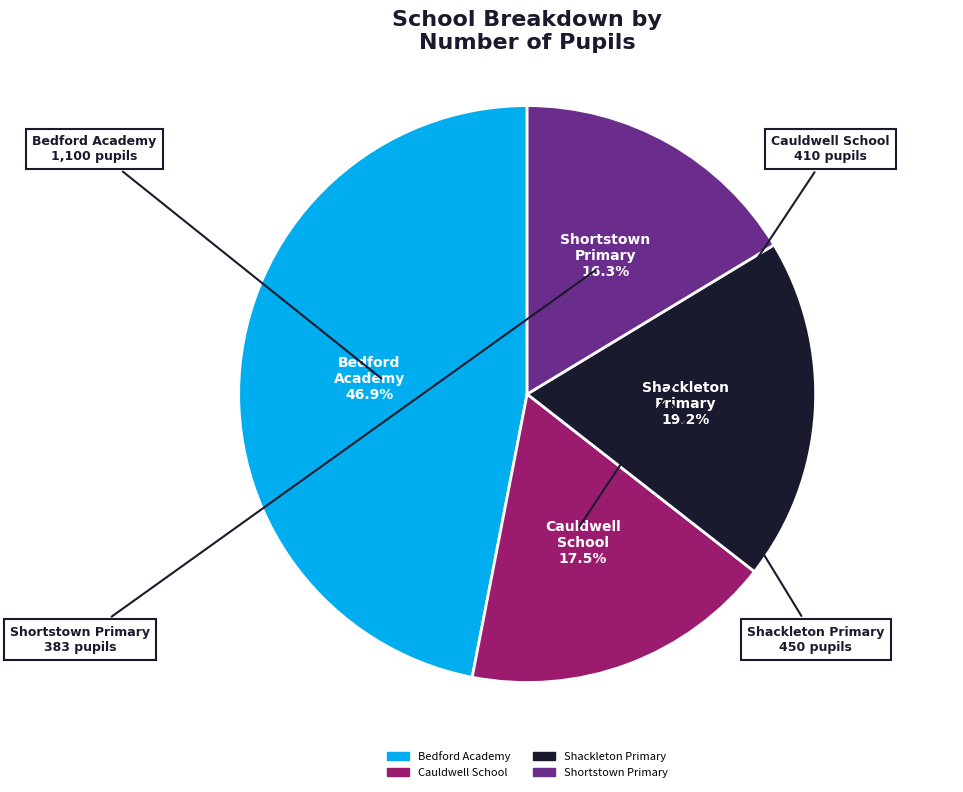

Which has a higher value, Shortstown Primary or Cauldwell School?

Cauldwell School